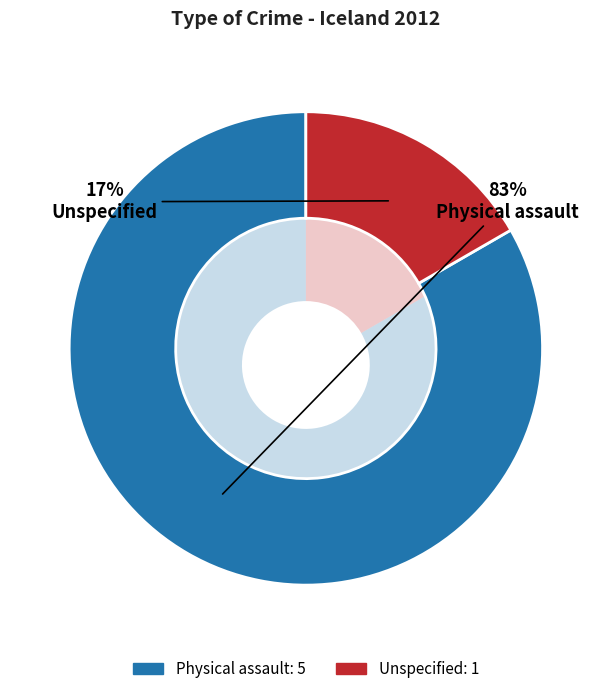

To the nearest percent, what is the average slice percentage?

50%